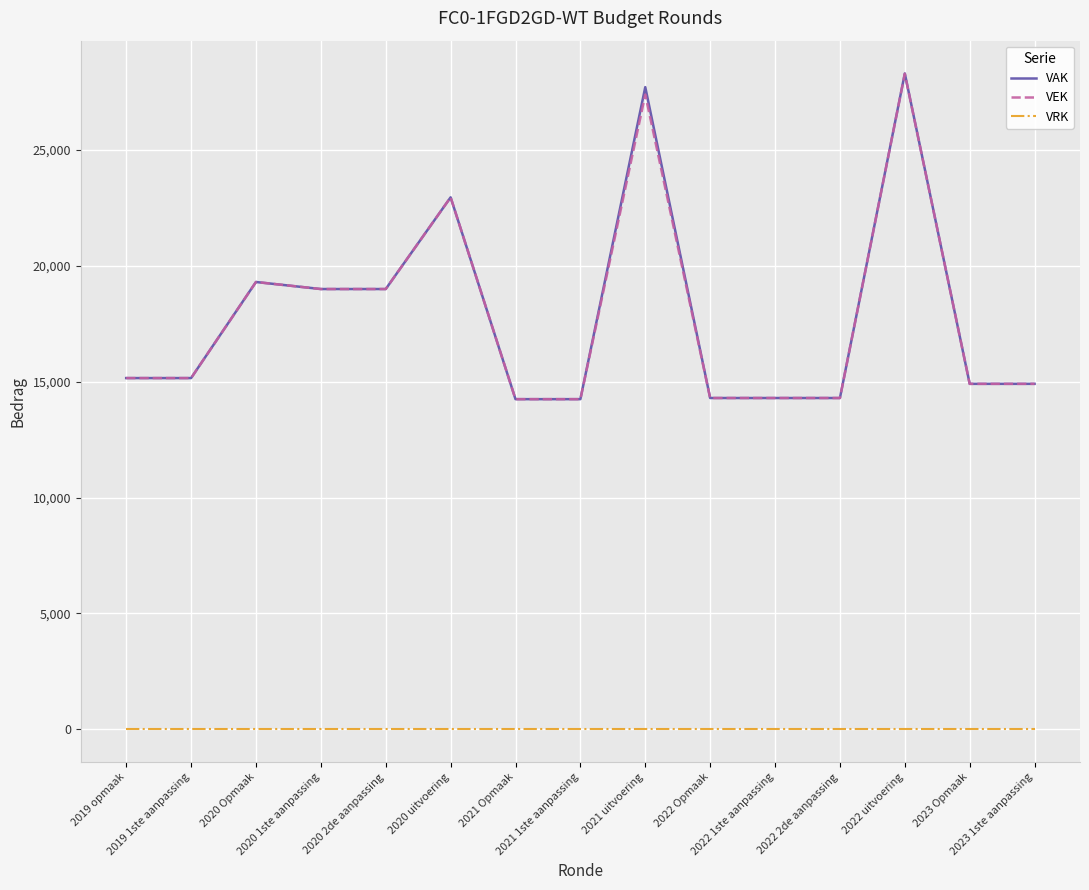

What is the maximum value shown in the chart?

28285